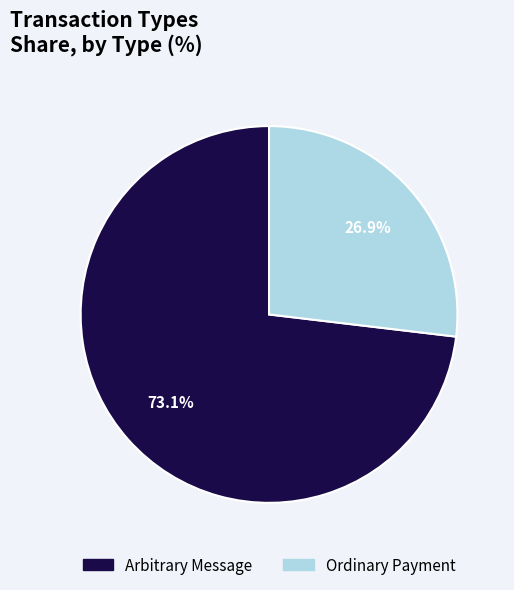

Rank the categories by value from lowest to highest.

Ordinary Payment, Arbitrary Message